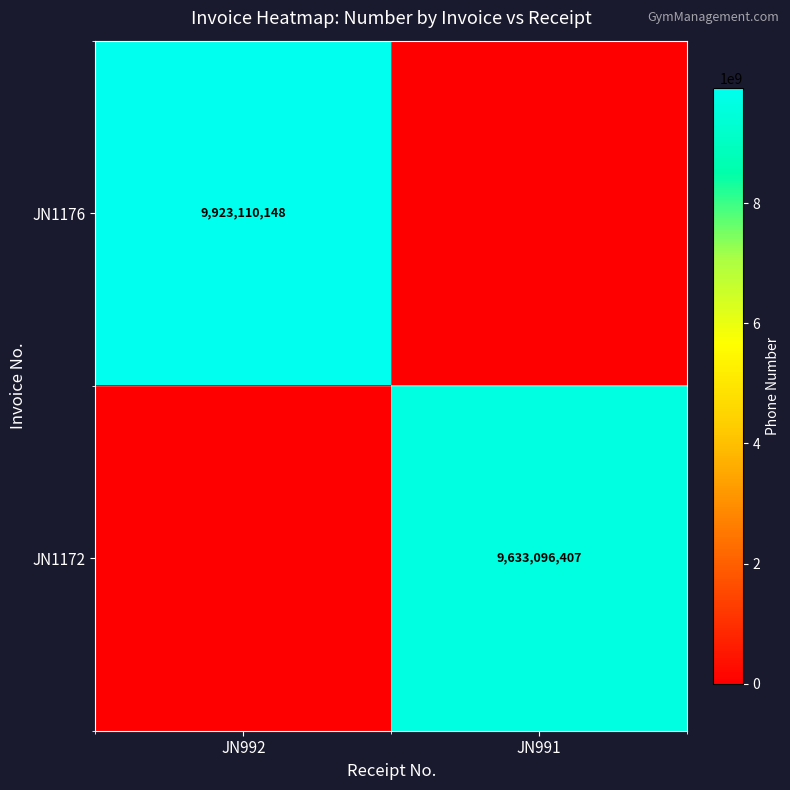

The JN1176 series shows 17542098576 at JN992. True or false?

False